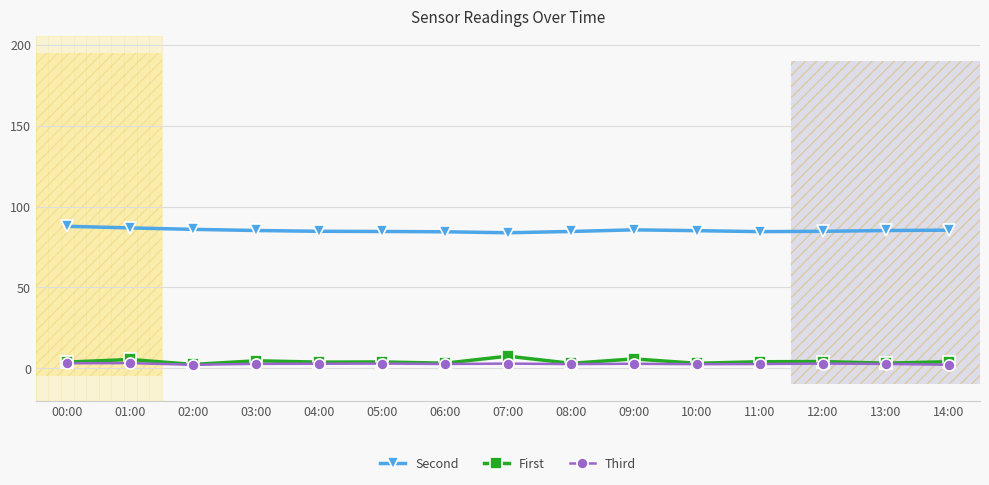

True or false: First has more than 2 interior local peaks.

True